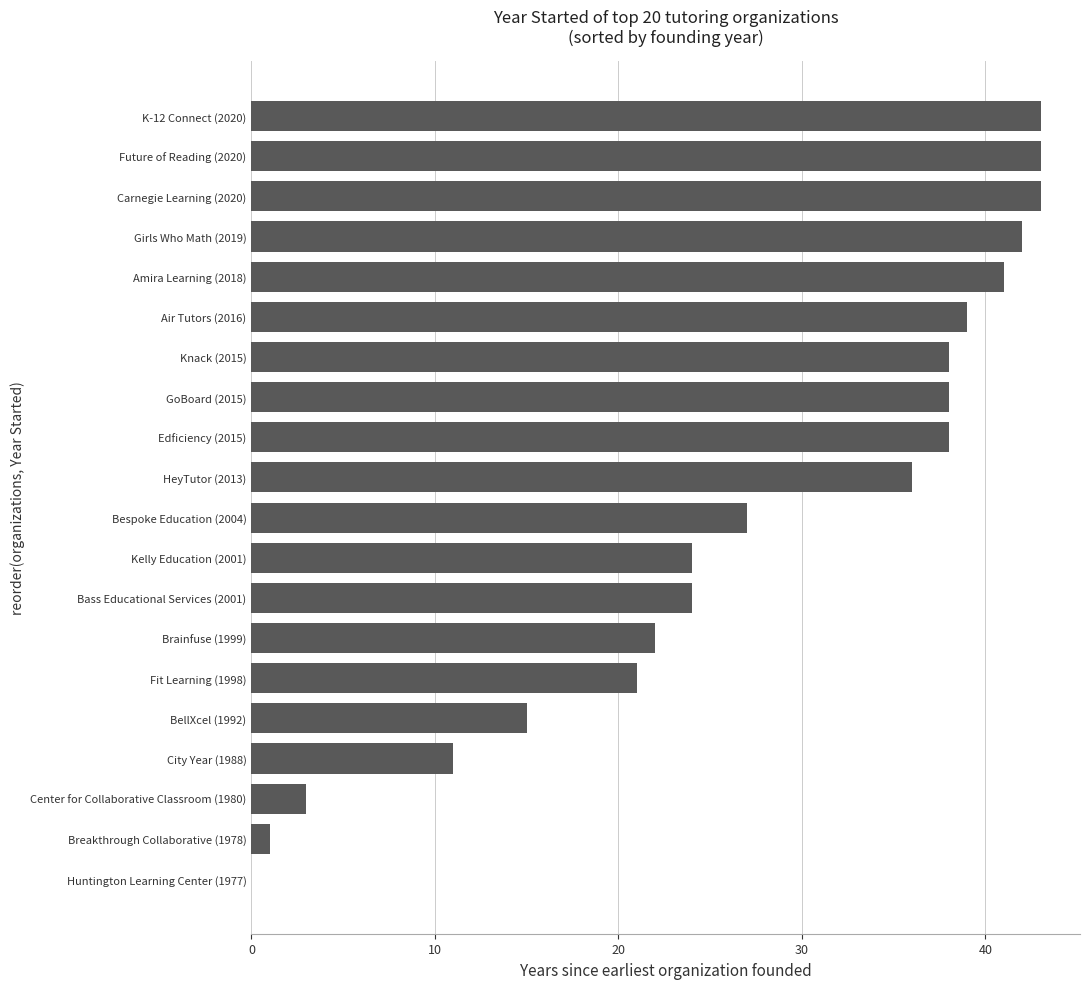

How many distinct data groups are displayed?

1